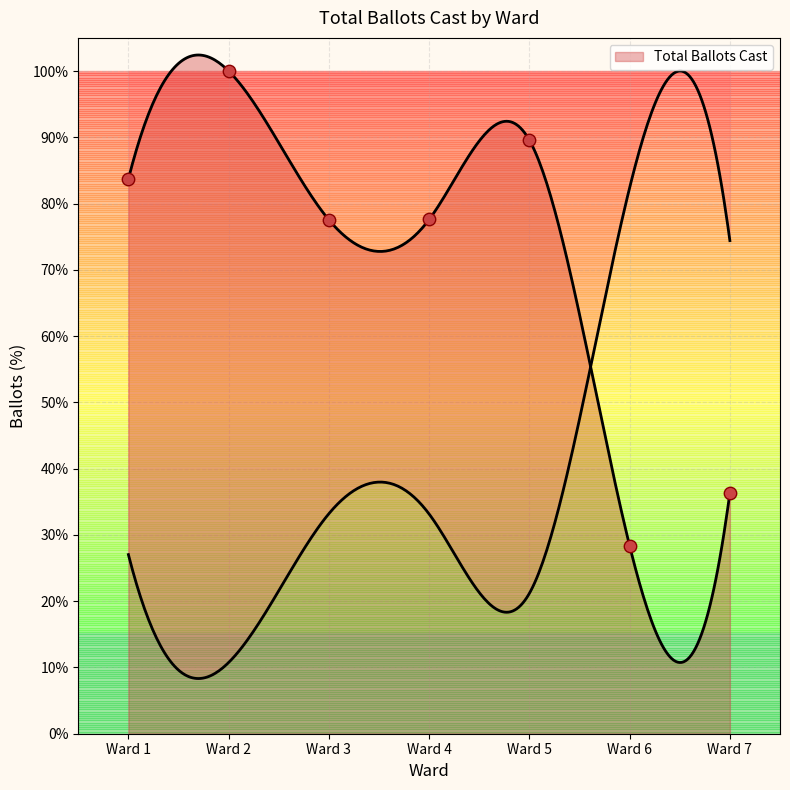

What is the change in value from Ward 1 to Ward 3?

-6.2